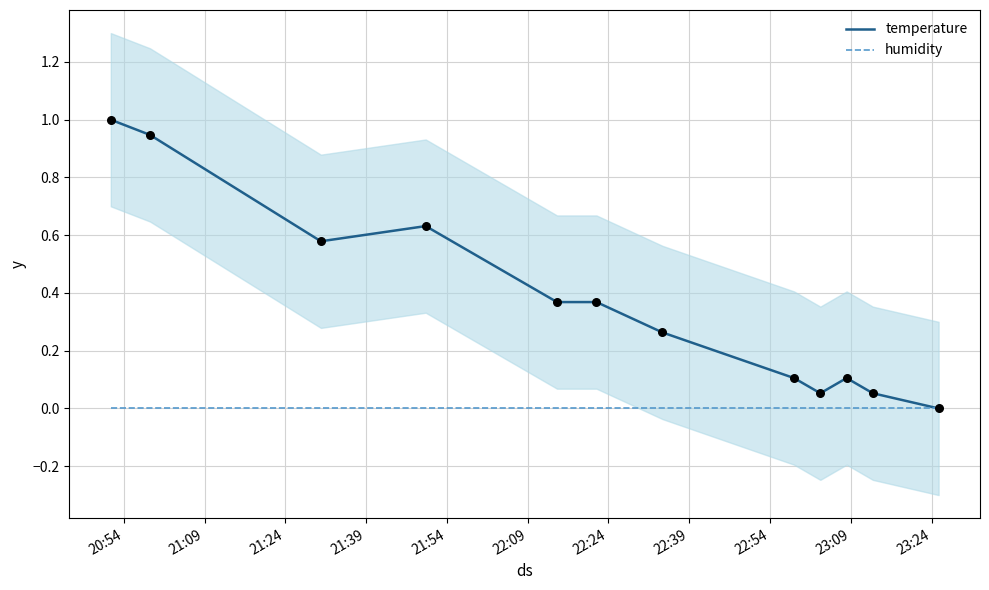

At which category is the sum across all series the highest?

20:54